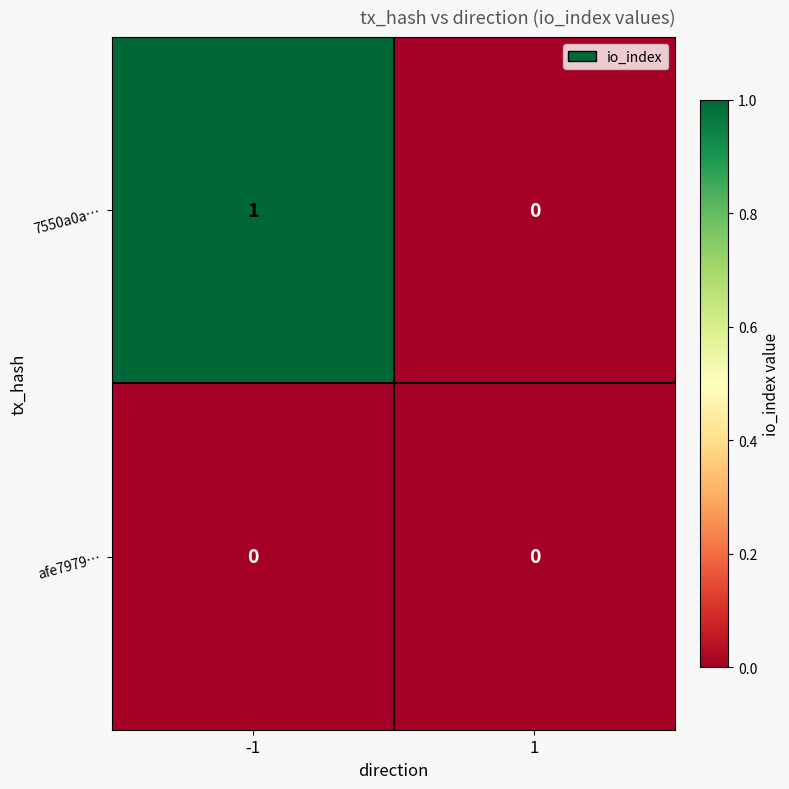

Between -1 and 1, which series saw the biggest shift?

7550a0a…